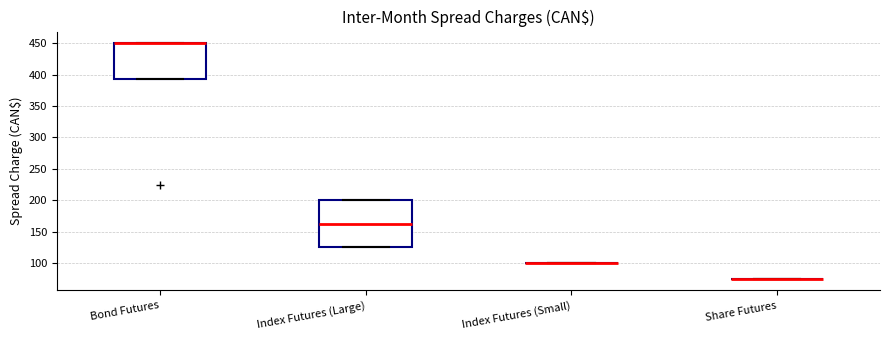

Reading left to right, transcribe this box plot: for each box, give where its median line is, the range the box spans, and where its two whiskers end, as read against the y-axis. The values are not printed on the chart, so give them approximately, as read against the axis.

Bond Futures: median 450 (drawn on the box's upper edge), box 395 to 450, whiskers 395 to 450
Index Futures (Large): median 165, box 125 to 200, whiskers 125 to 200
Index Futures (Small): box collapsed to a line at 100, whiskers 100 to 100
Share Futures: box collapsed to a line at 75, whiskers 75 to 75